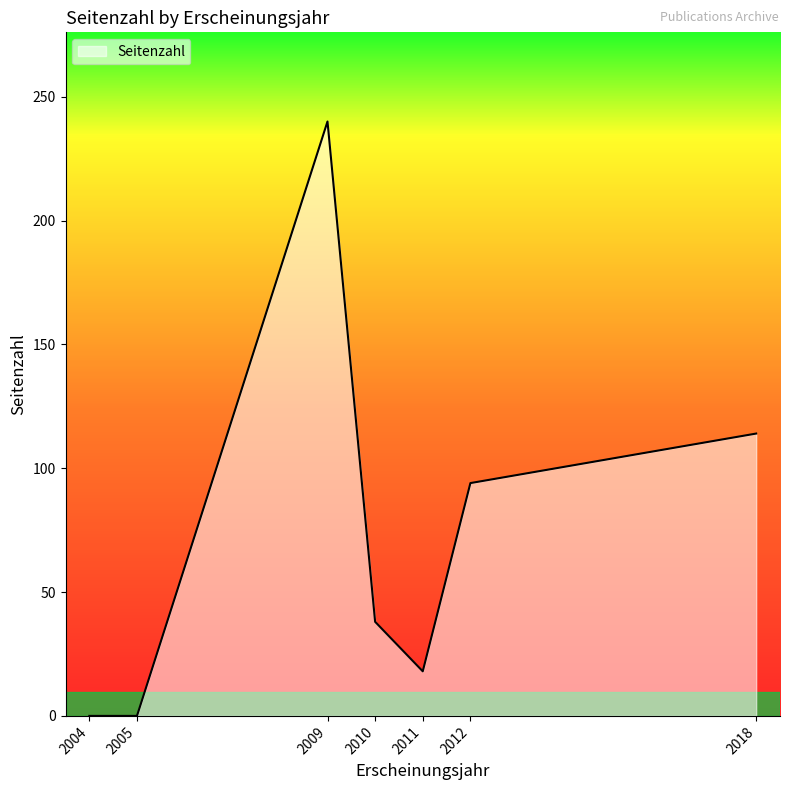

At which label is the value closest to 120?

2018